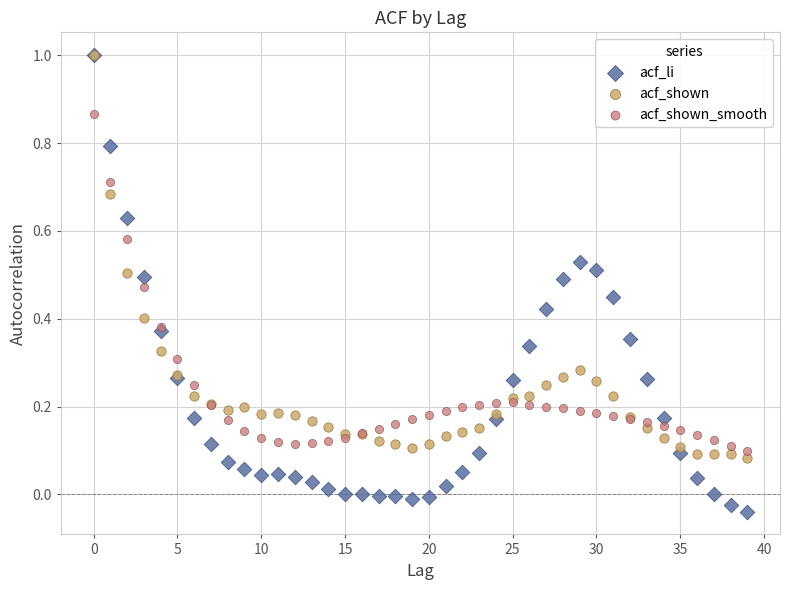

What are all the series names shown in the legend?

acf_li, acf_shown, acf_shown_smooth